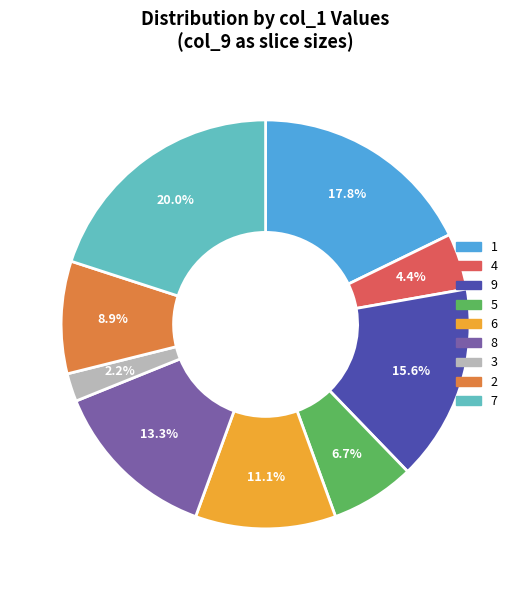

Is there a majority slice in this chart?

No